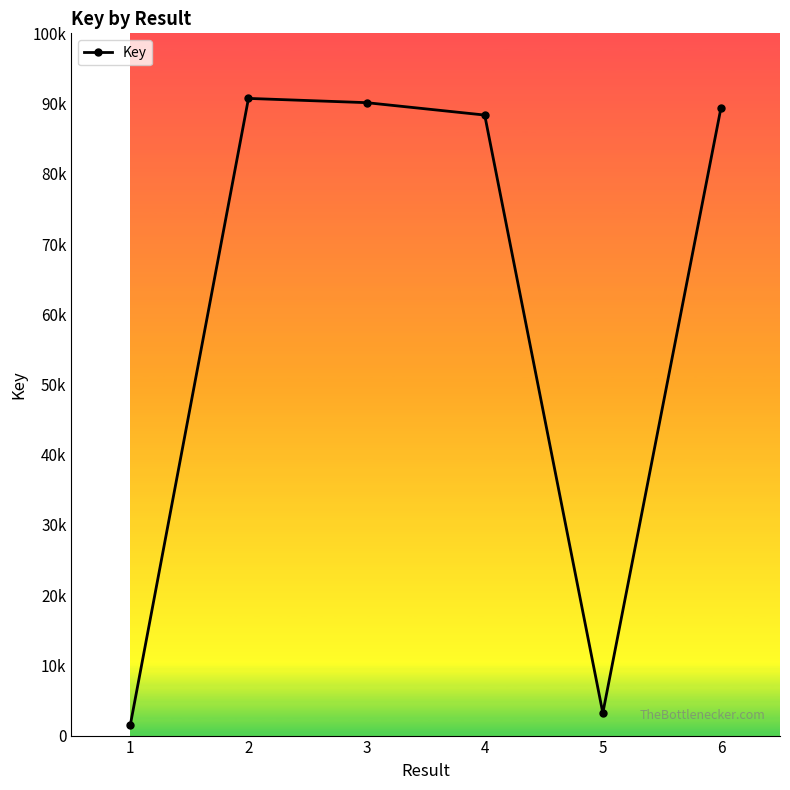

Is this an area chart (filled region under the line)?

No